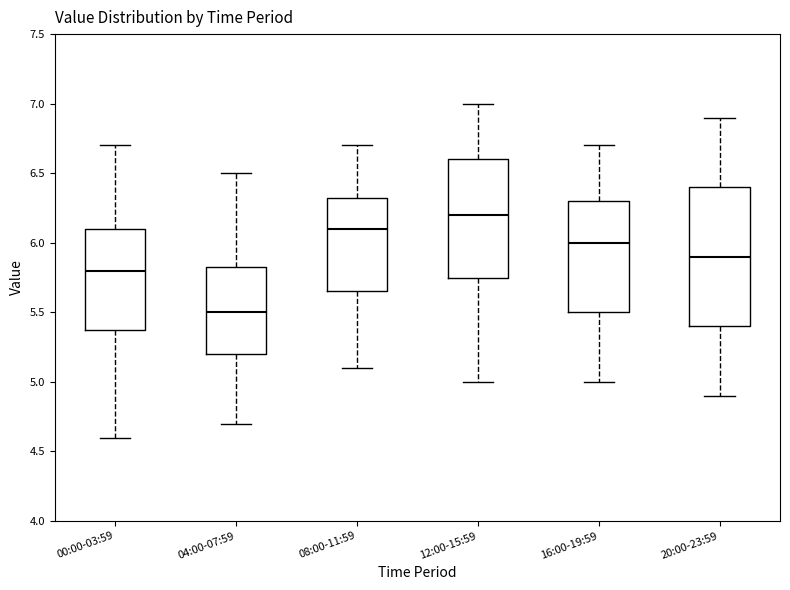

Reading left to right, read every box against the y-axis: the position of its median line, the range the box covers, and the ends of its whiskers. The values are not printed on the chart, so give them approximately, as read against the axis.

00:00-03:59: median 5.80, box 5.40 to 6.10, whiskers 4.60 to 6.70
04:00-07:59: median 5.50, box 5.20 to 5.85, whiskers 4.70 to 6.50
08:00-11:59: median 6.10, box 5.65 to 6.35, whiskers 5.10 to 6.70
12:00-15:59: median 6.20, box 5.75 to 6.60, whiskers 5.00 to 7.00
16:00-19:59: median 6.00, box 5.50 to 6.30, whiskers 5.00 to 6.70
20:00-23:59: median 5.90, box 5.40 to 6.40, whiskers 4.90 to 6.90